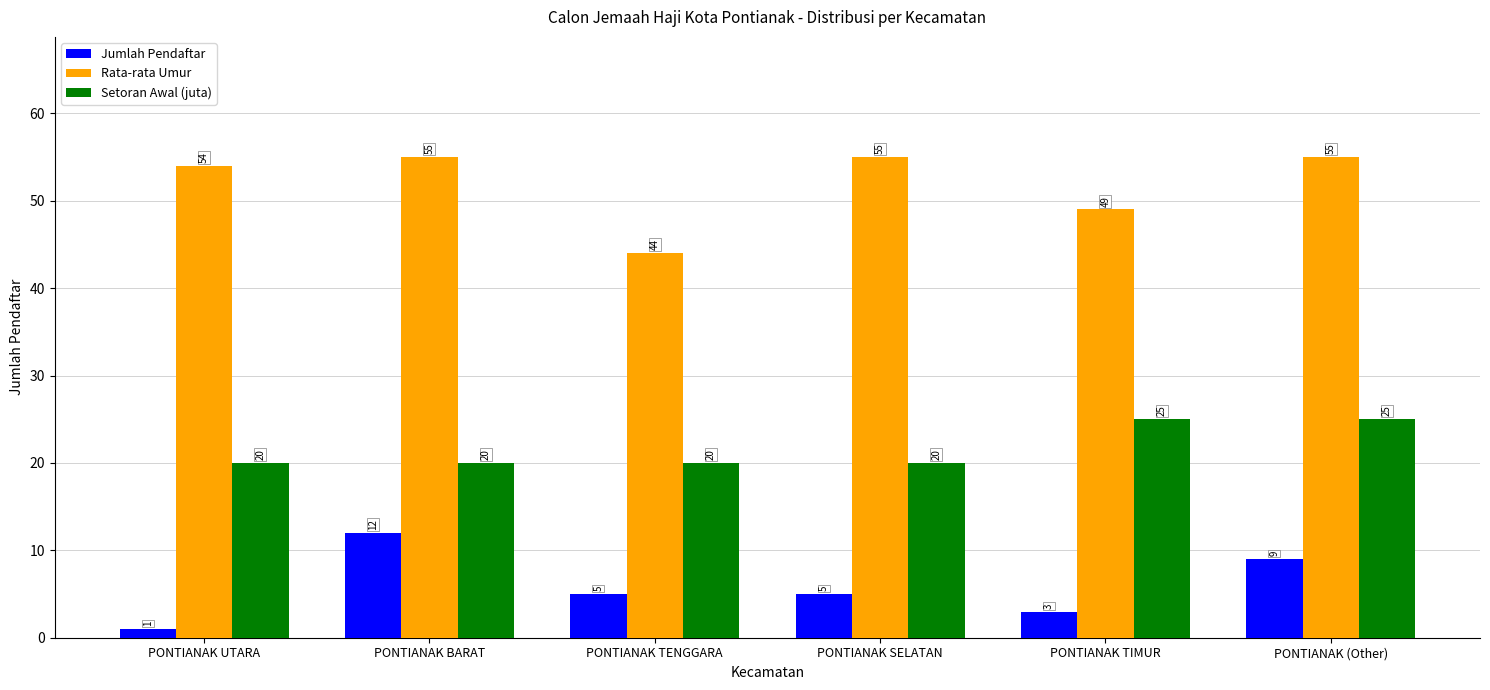

What position from the left is PONTIANAK SELATAN?

4